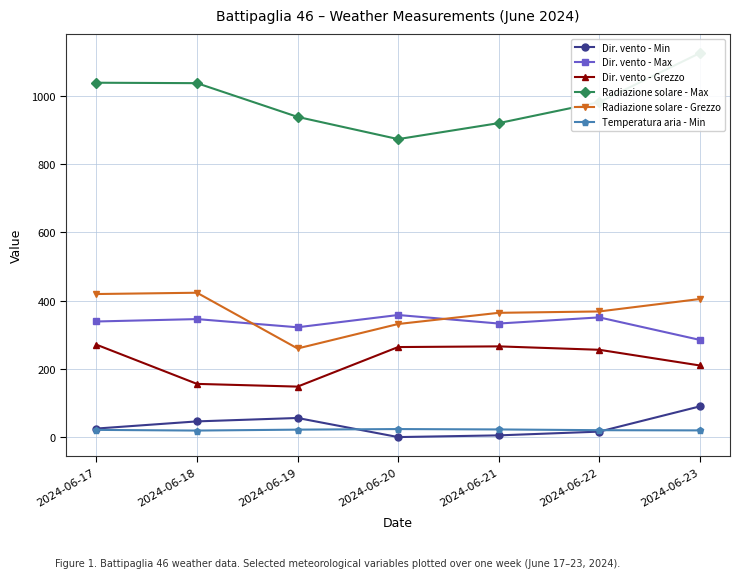

What is the value of the Temperatura aria - Min point at the 6th from the left?

20.2